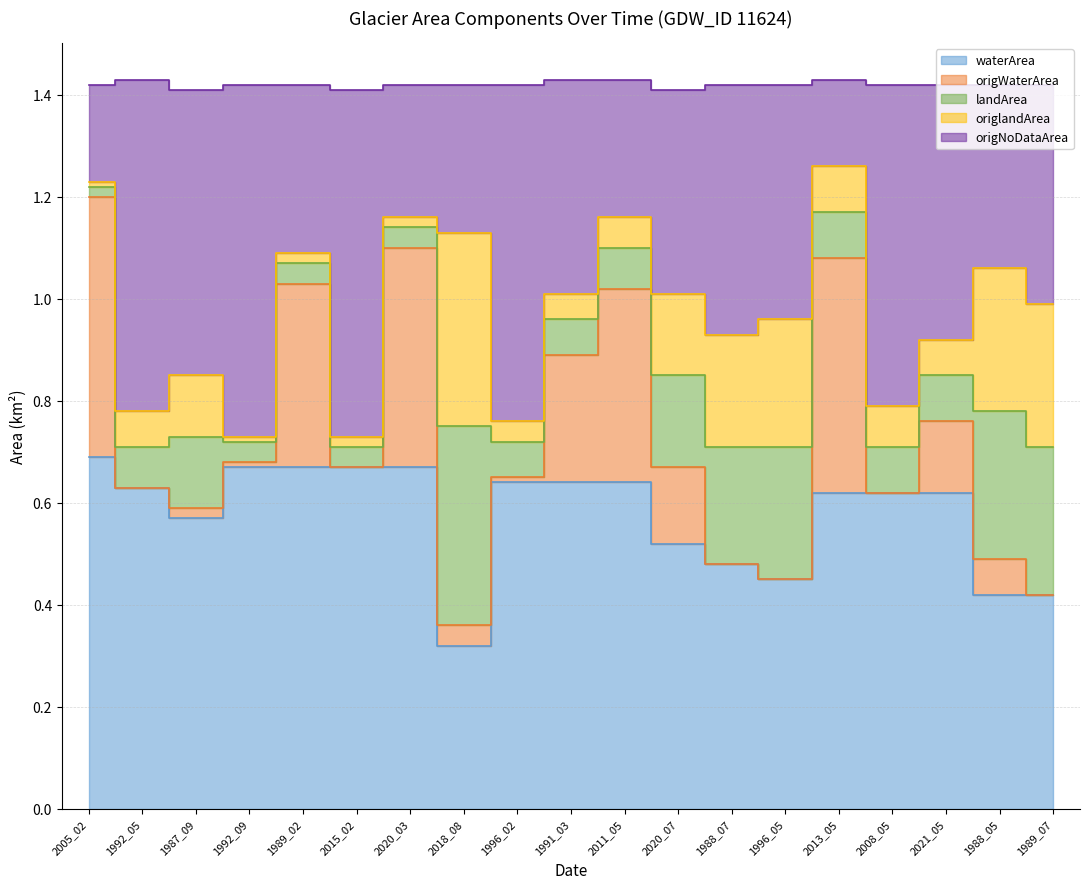

What is the average value of the waterArea series?

0.6